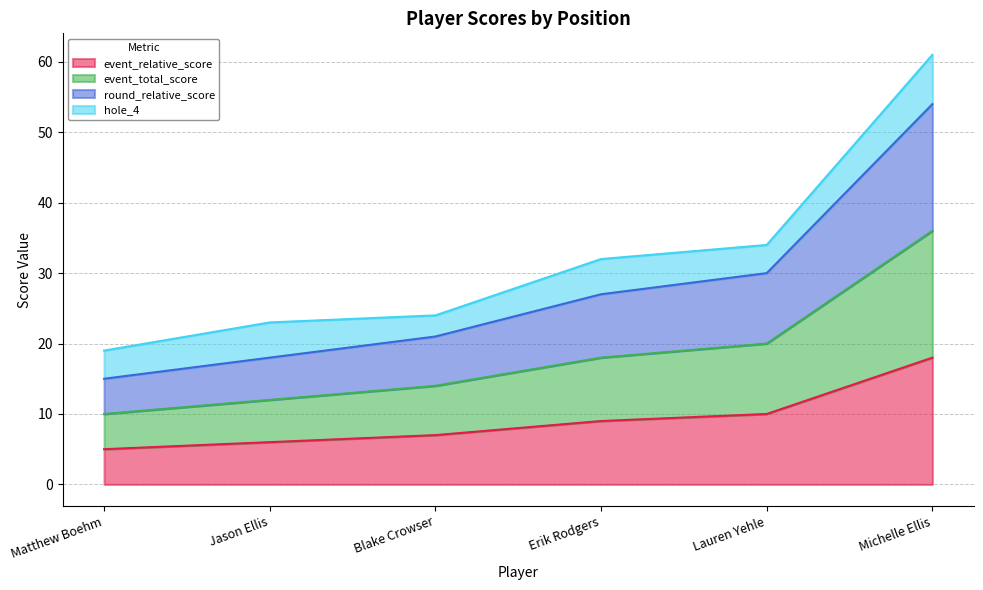

Which category has the highest value across all series?

Michelle Ellis